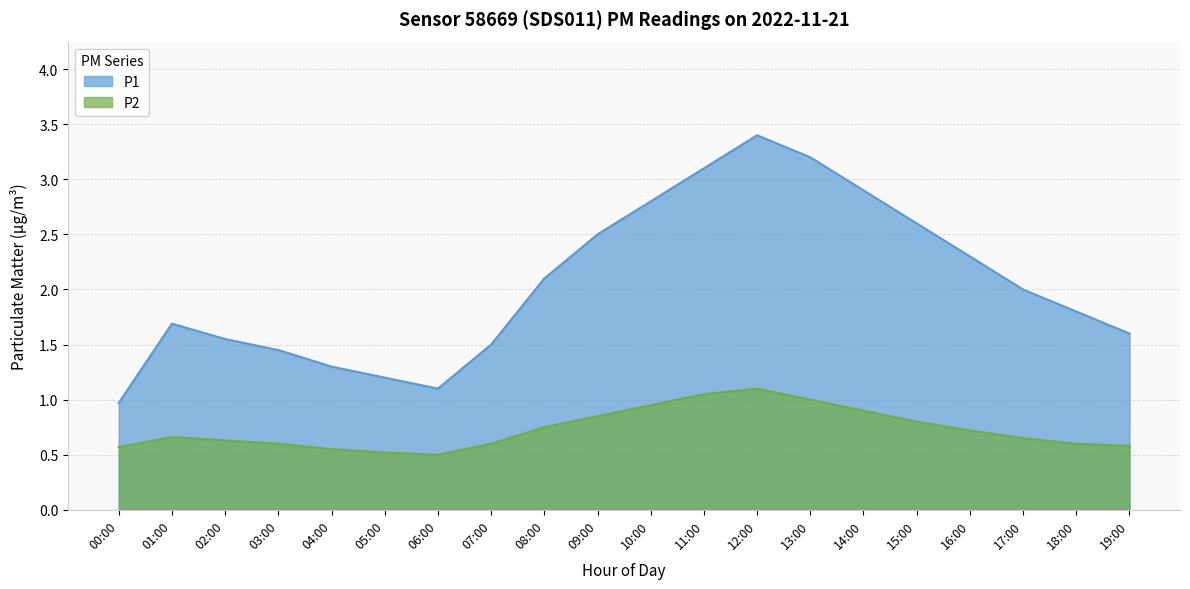

True or false: P1 and P2 cross at least once.

False